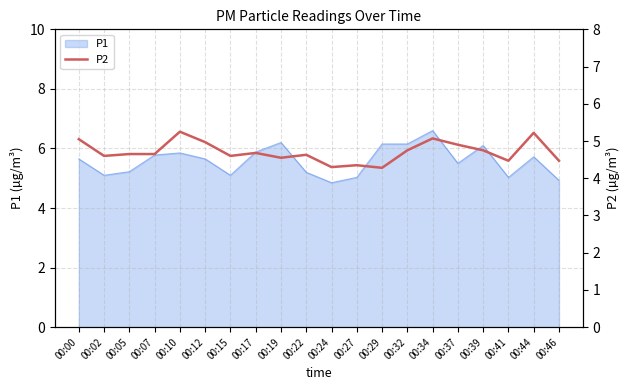

The P1 series shows 9.8 at 00:10. True or false?

False